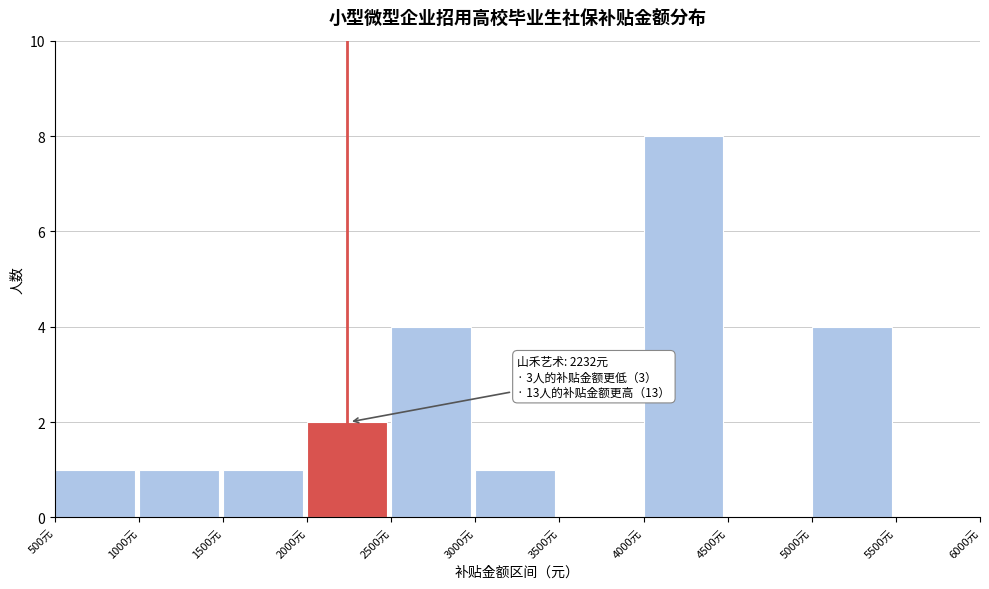

Over which range of the x-axis is the bar tallest?

4000 to 4500